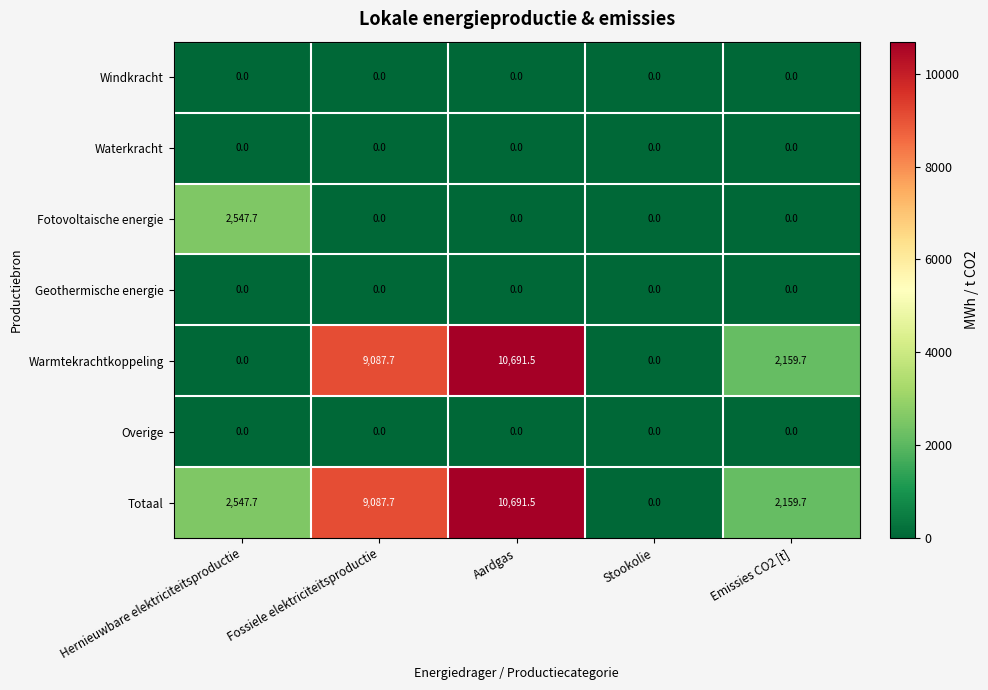

Which series changed the most between Hernieuwbare elektriciteitsproductie and Emissies CO2 [t]?

Fotovoltaische energie